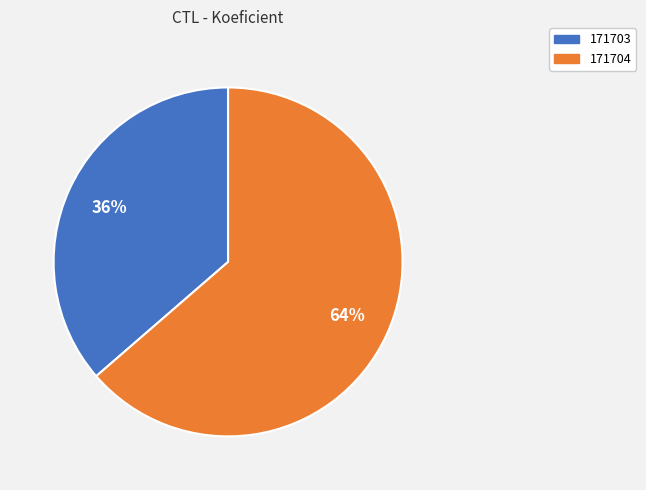

Which has a higher value, 171704 or 171703?

171704